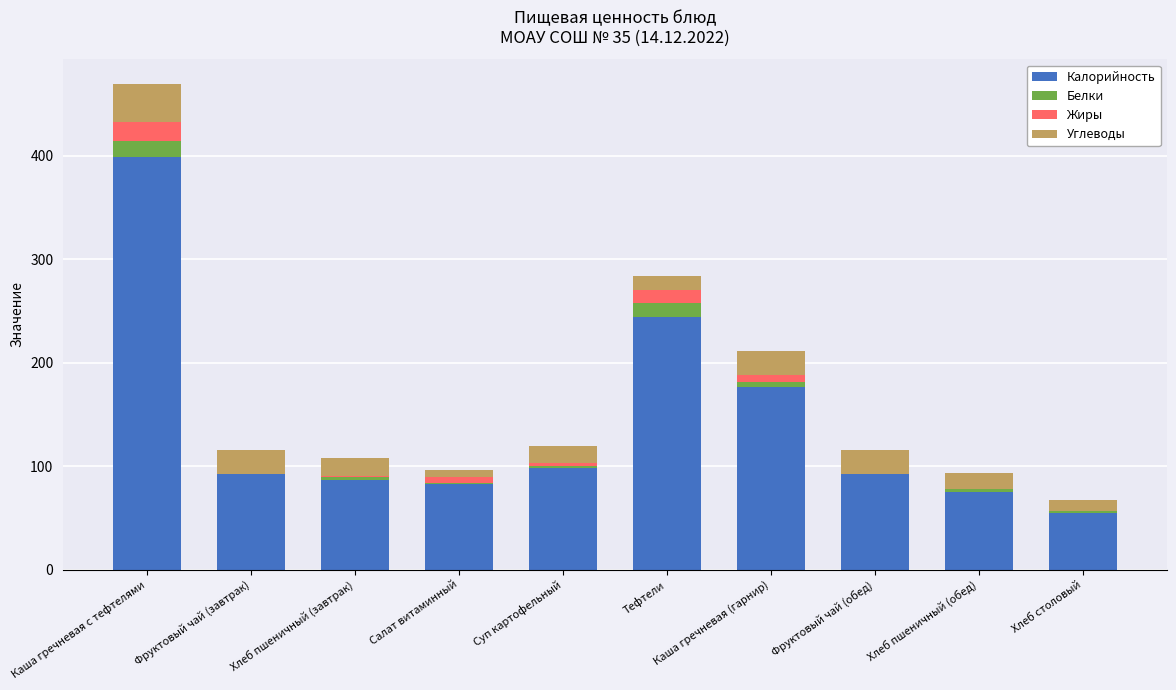

At which label is Калорийность closest to 226?

Тефтели